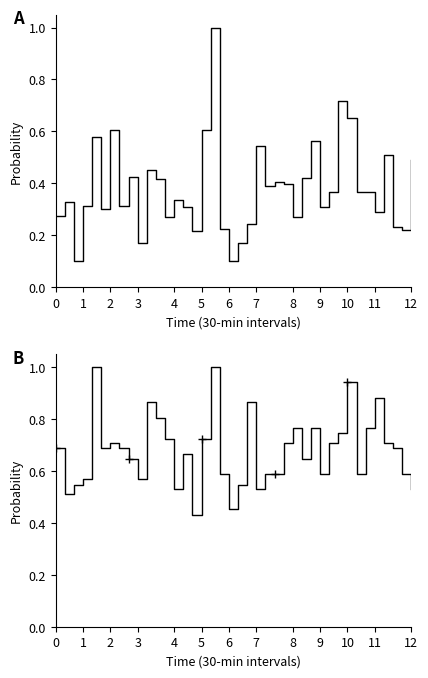

Reading left to right, extract all data points from this chart.

P1: 0.3	0.3	0.1	0.3	0.6	0.3	0.6	0.3	0.4	0.2	0.4	0.4	0.3	0.3	0.3	0.2	0.6	1.0	0.2	0.1	0.2	0.2	0.5	0.4	0.4	0.4	0.3	0.4	0.6	0.3	0.4	0.7	0.7	0.4	0.4	0.3	0.5	0.2	0.2	0.5
P2: 0.7	0.5	0.5	0.6	1.0	0.7	0.7	0.7	0.6	0.6	0.9	0.8	0.7	0.5	0.7	0.4	0.7	1.0	0.6	0.5	0.5	0.9	0.5	0.6	0.6	0.7	0.8	0.6	0.8	0.6	0.7	0.7	0.9	0.6	0.8	0.9	0.7	0.7	0.6	0.5